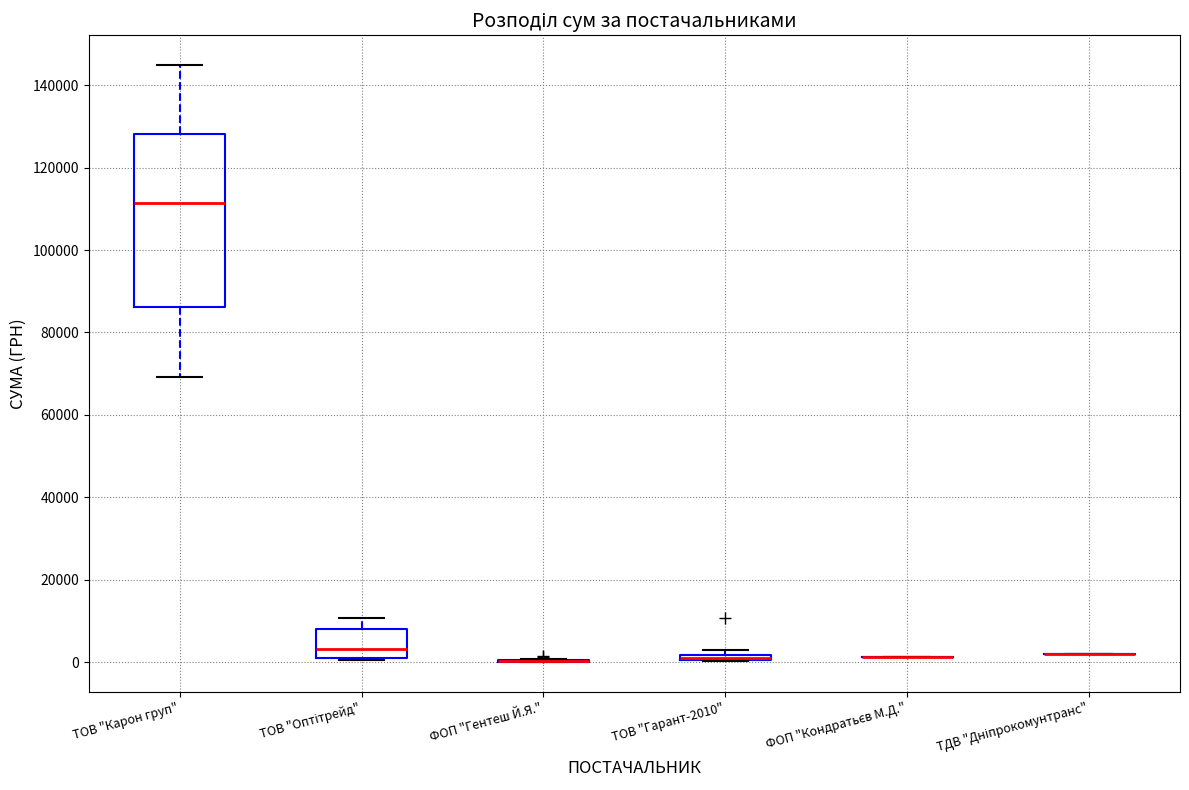

Where is the lower edge of the box for ТОВ "Оптітрейд" on the y-axis? The values are not printed on the chart, so give them approximately, as read against the axis.

0